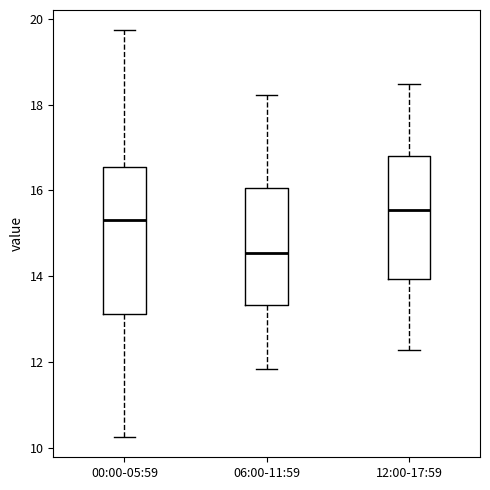

Where does the lower whisker of the box for 12:00-17:59 end on the y-axis? The values are not printed on the chart, so give them approximately, as read against the axis.

12.2